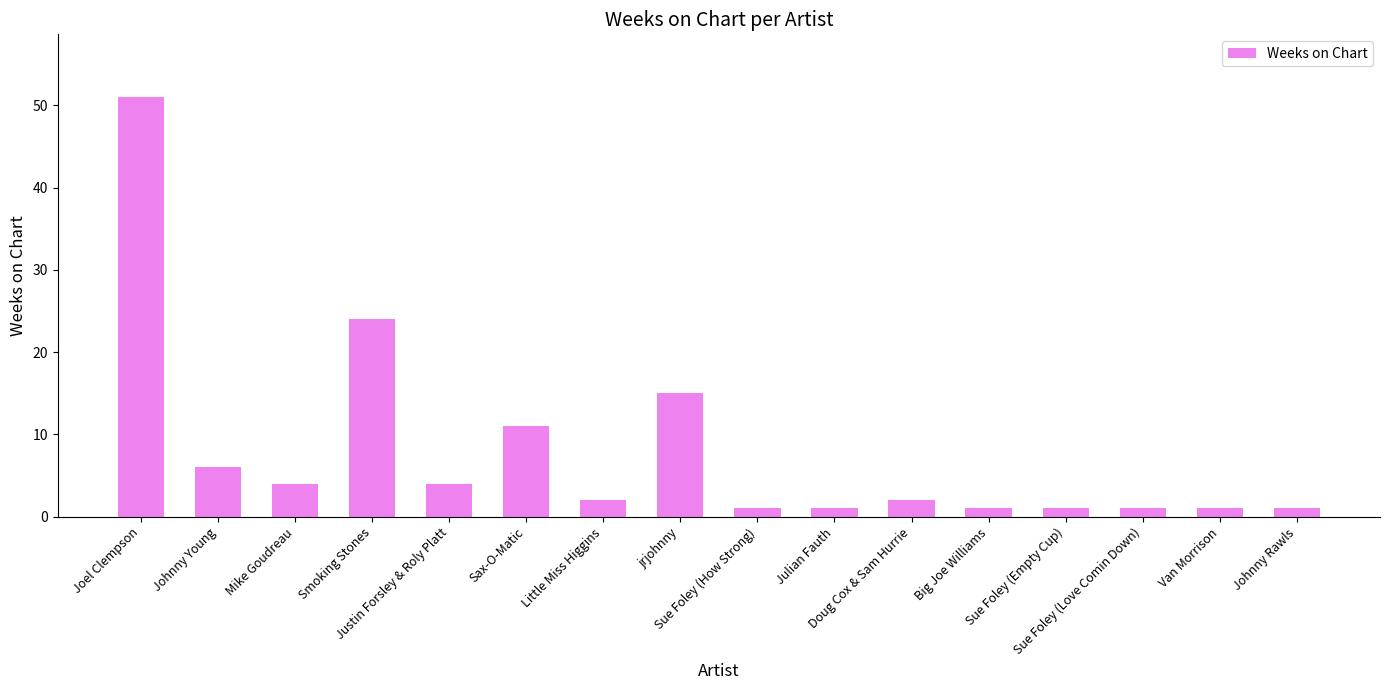

The value at Smoking Stones is 43. True or false?

False